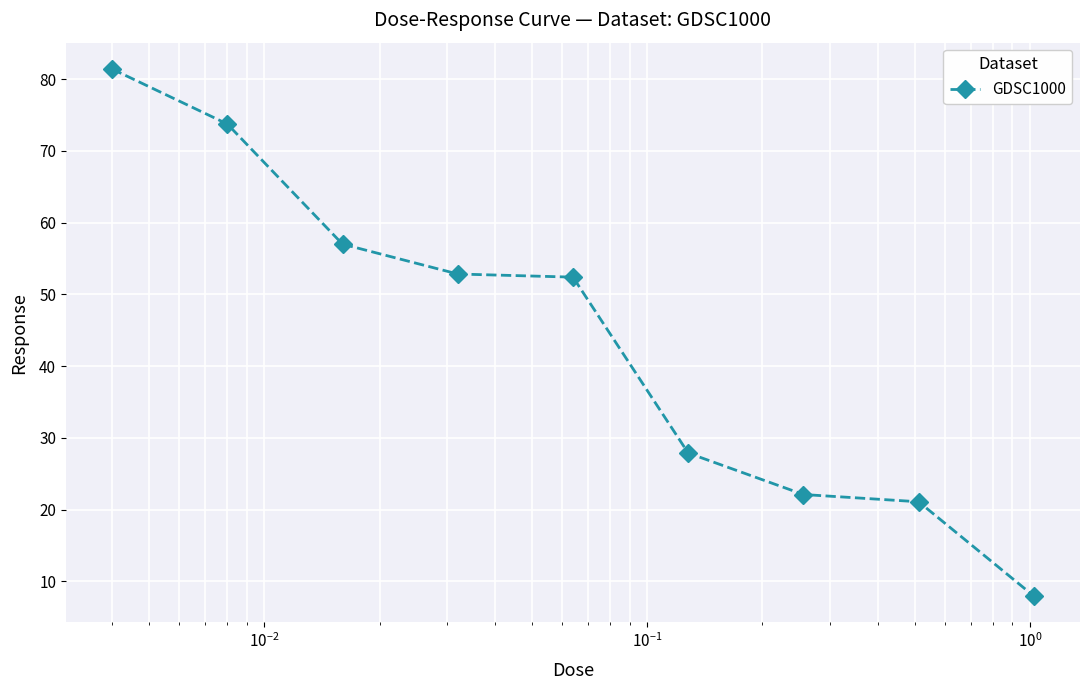

What is the greatest value displayed?

81.4